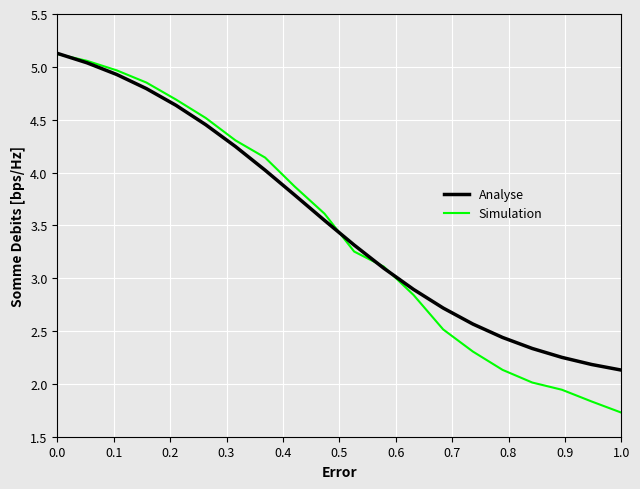

What is the lowest value of the Analyse series?

2.1